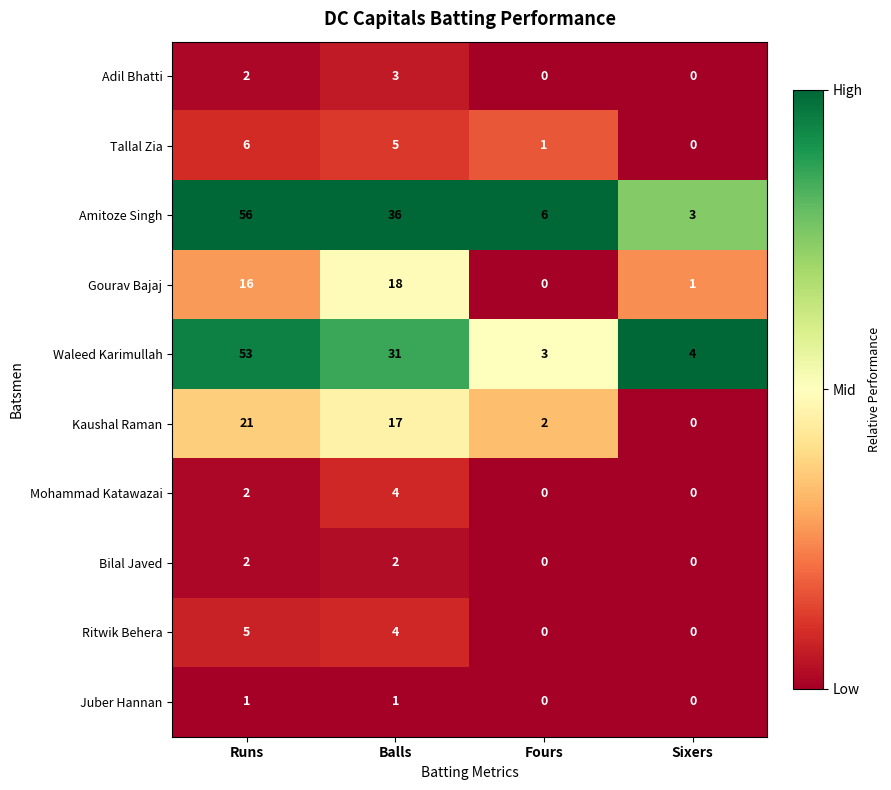

At which label does Gourav Bajaj reach its minimum?

Fours